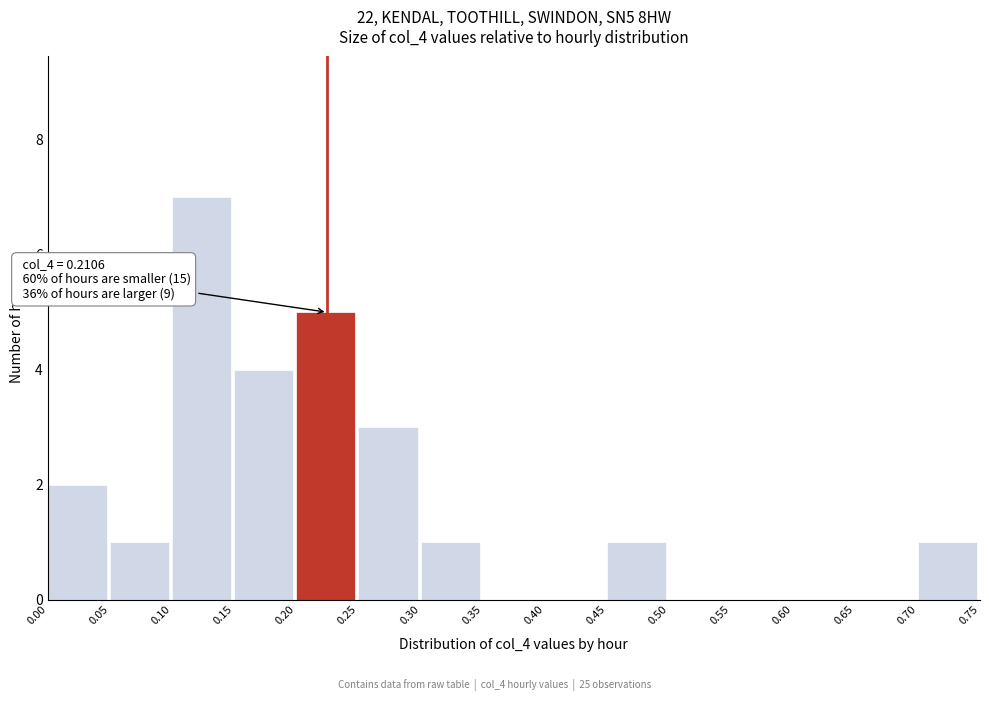

Which range on the x-axis has the tallest bar?

0.10 to 0.15